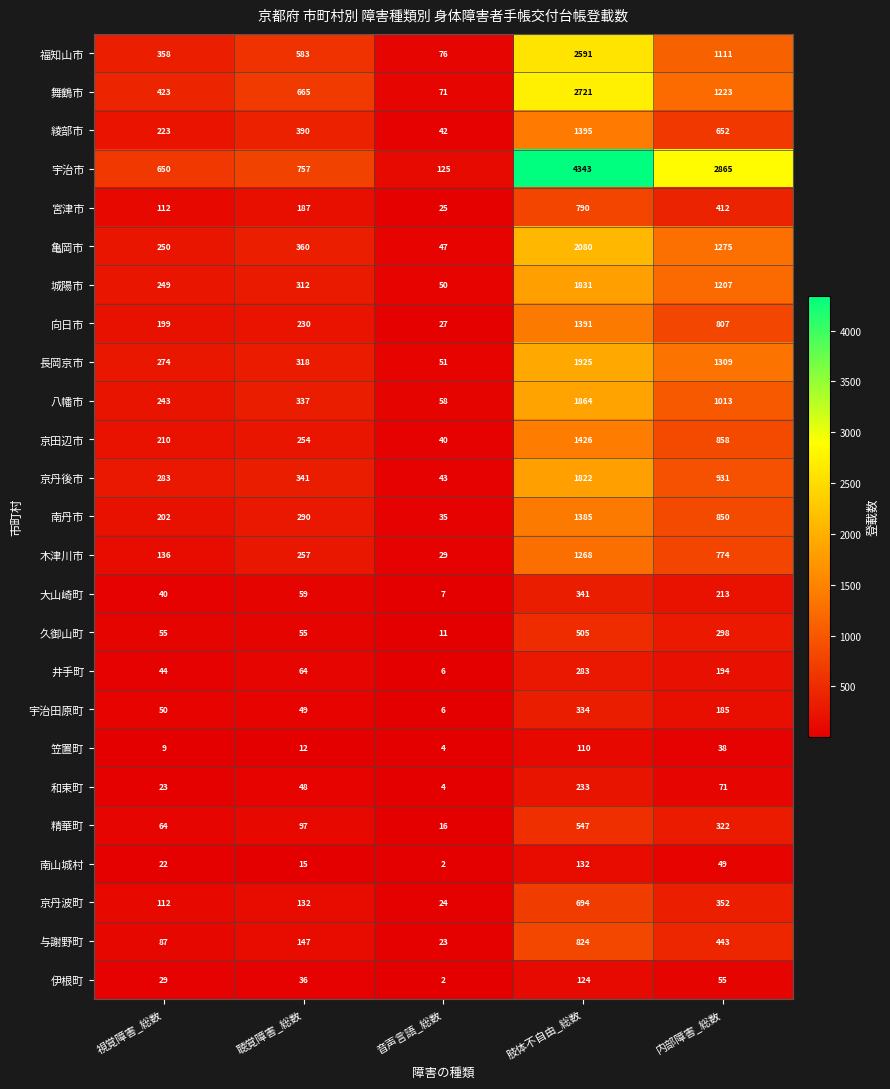

Between 視覚障害_総数 and 肢体不自由_総数, which series saw the biggest shift?

宇治市